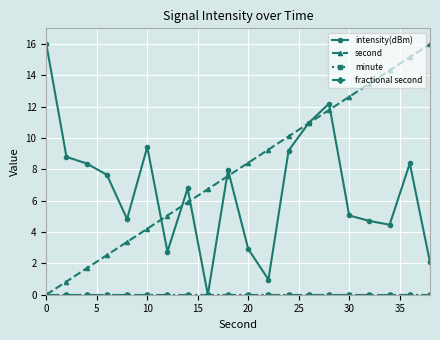

Which series has the largest range (max minus min)?

intensity(dBm)